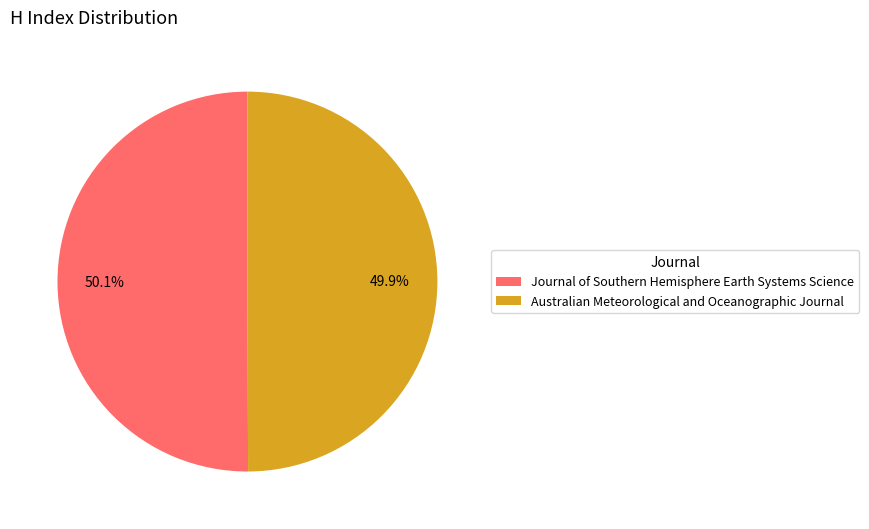

Approximately how many times larger is the value at Australian Meteorological and Oceanographic Journal compared to Journal of Southern Hemisphere Earth Systems Science?

1.0